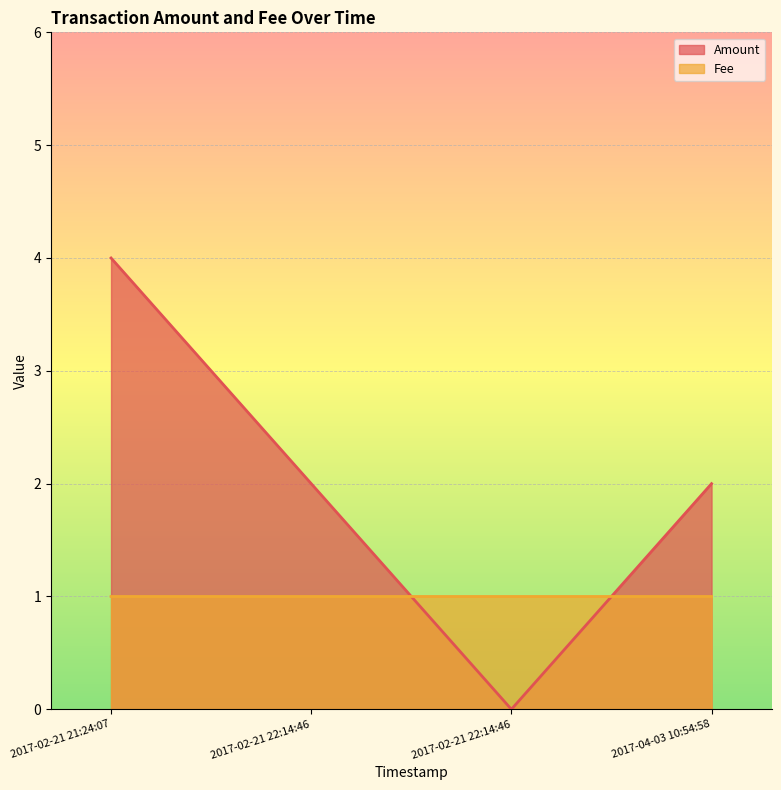

Which series has the largest range (max minus min)?

Amount